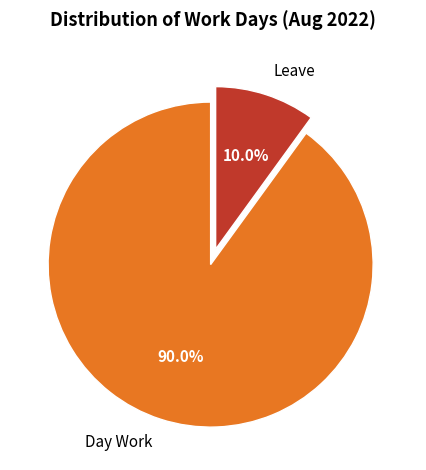

Does Day Work account for over 50% of the chart?

Yes